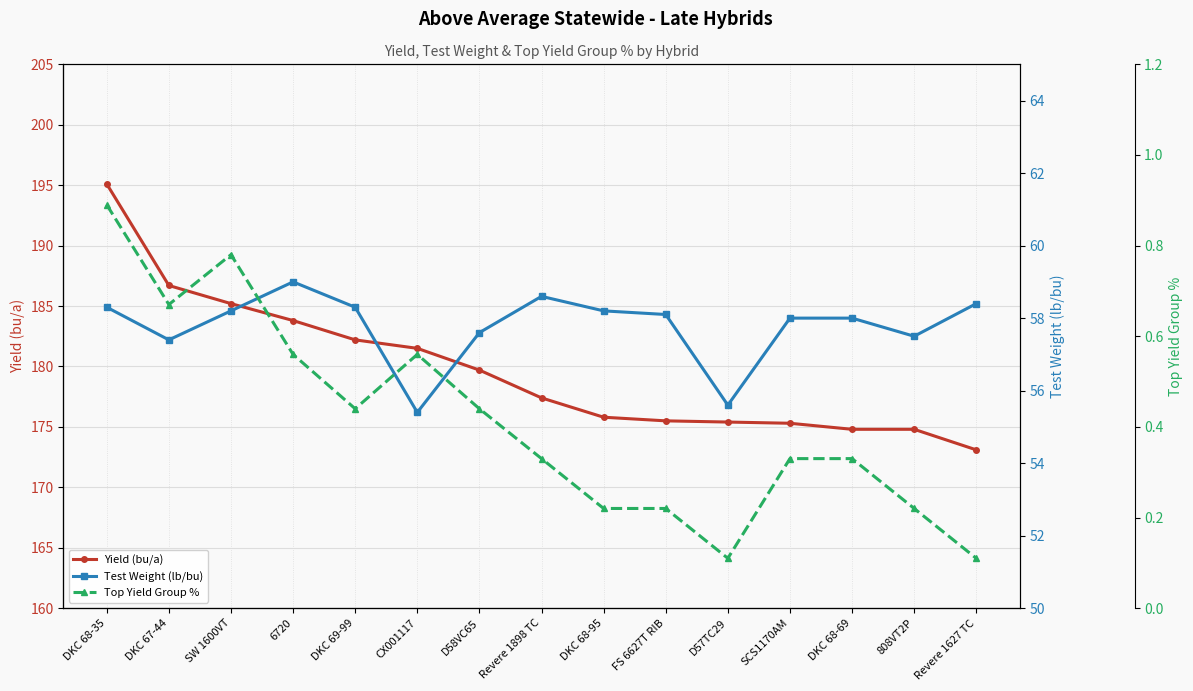

The Top Yield Group % series shows 0.2 at 808VT2P. True or false?

True